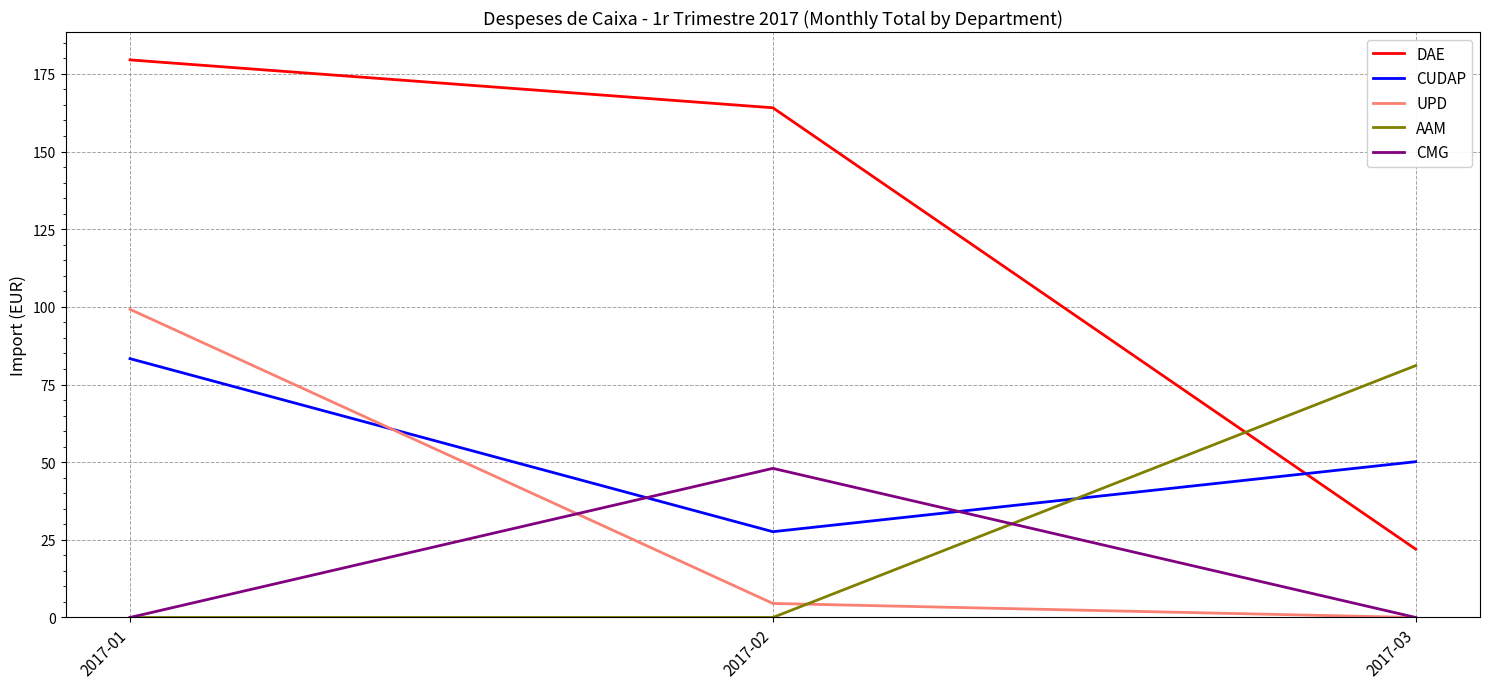

What is the spread (max minus min) of values at 2017-01?

179.5